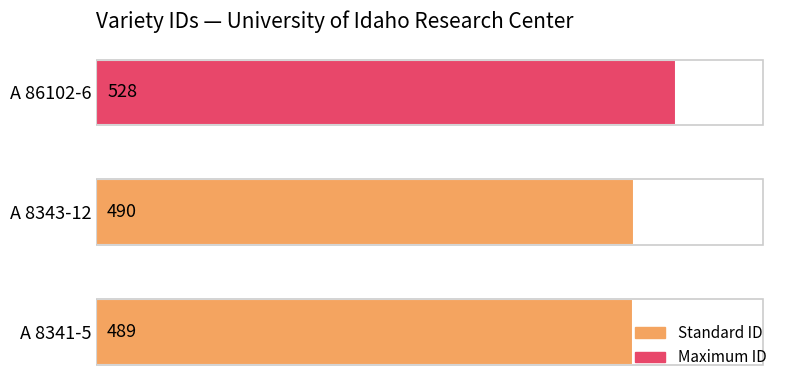

What is the sum of all values?

1507